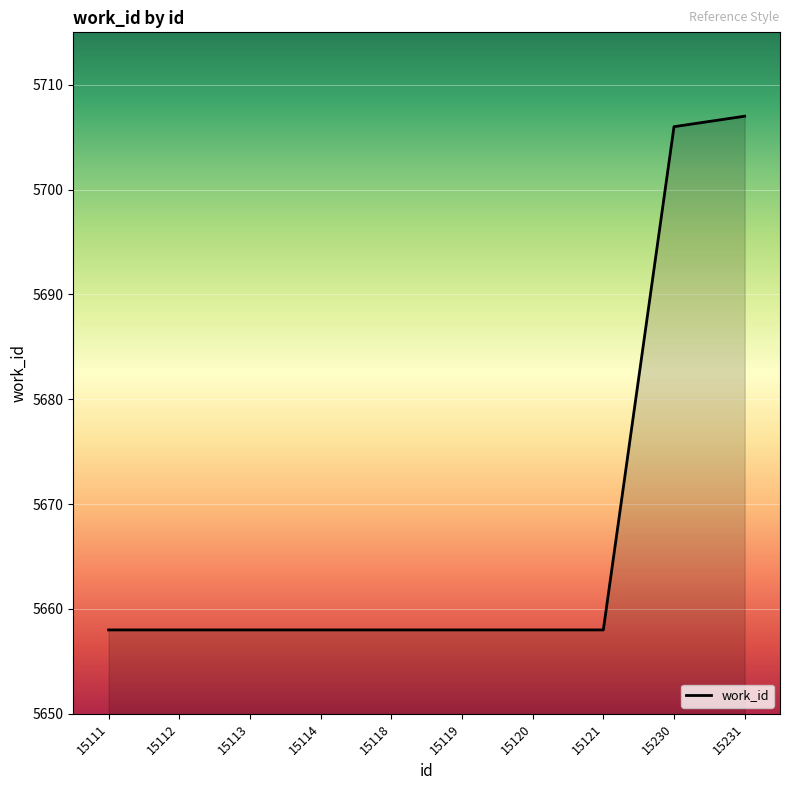

True or false: the data shows 2111 at 15120.

False